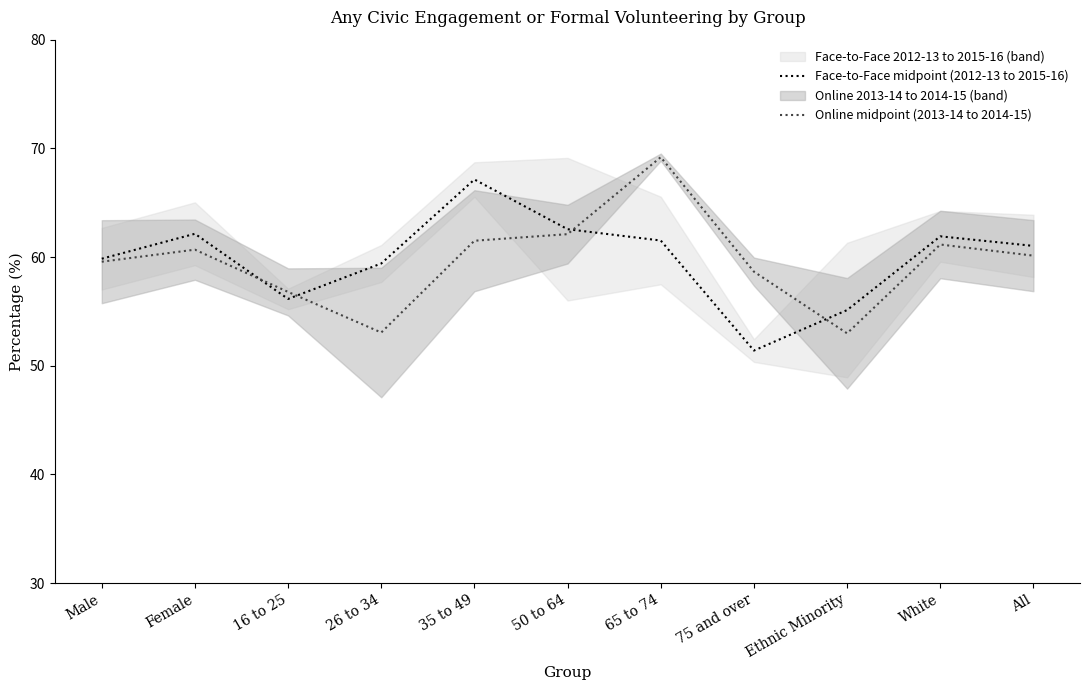

What position from the left is Male?

1